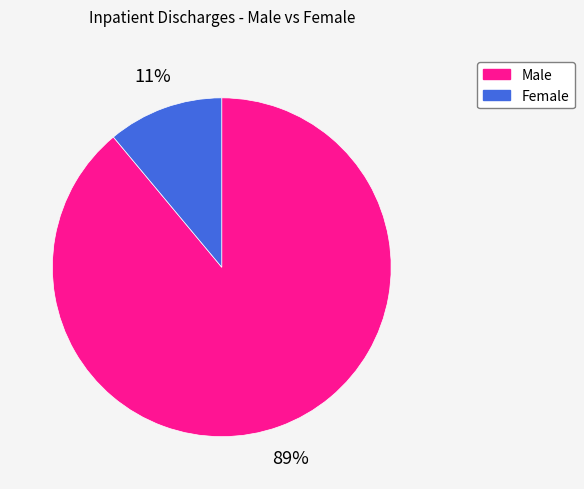

To the nearest percent, what is the average slice percentage?

50%